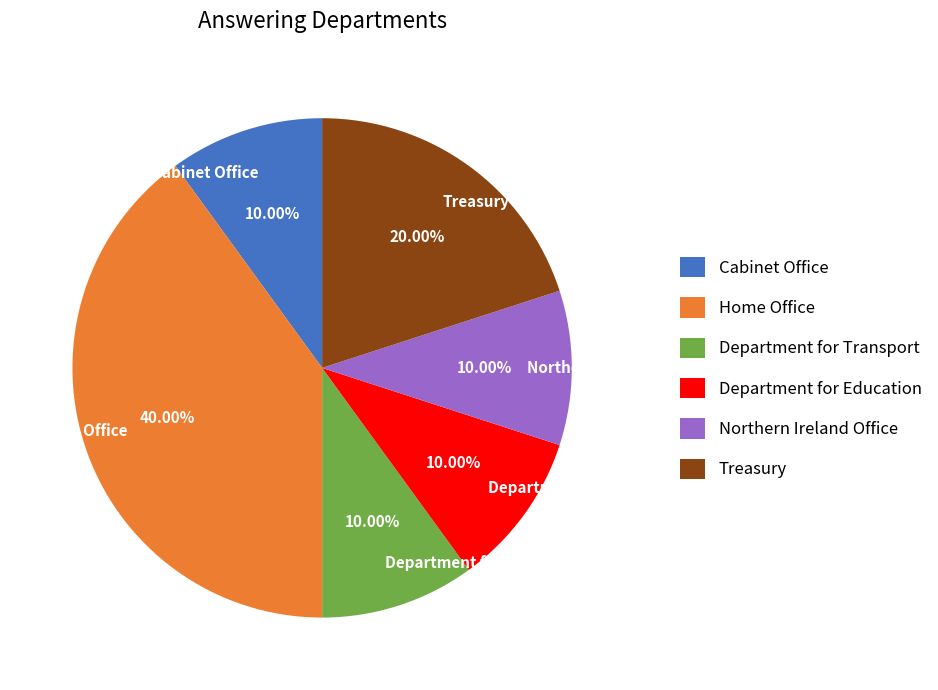

Does any single category account for the majority?

No